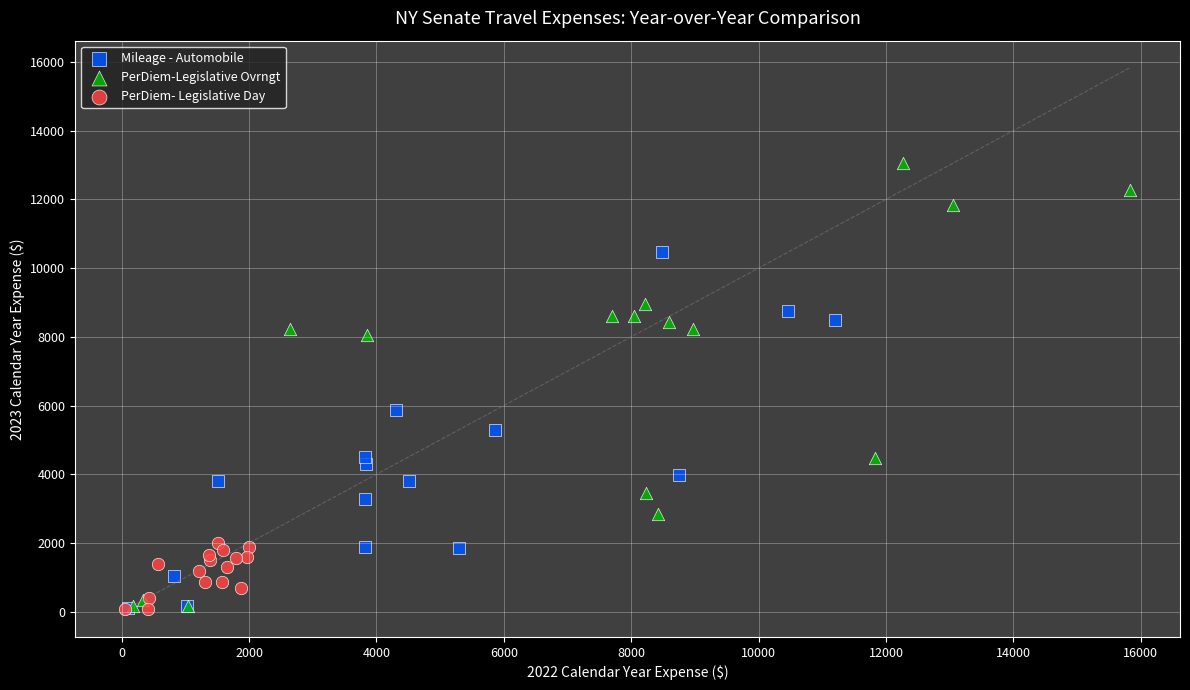

Which series has the largest Y range (max minus min)?

PerDiem-Legislative Ovrngt